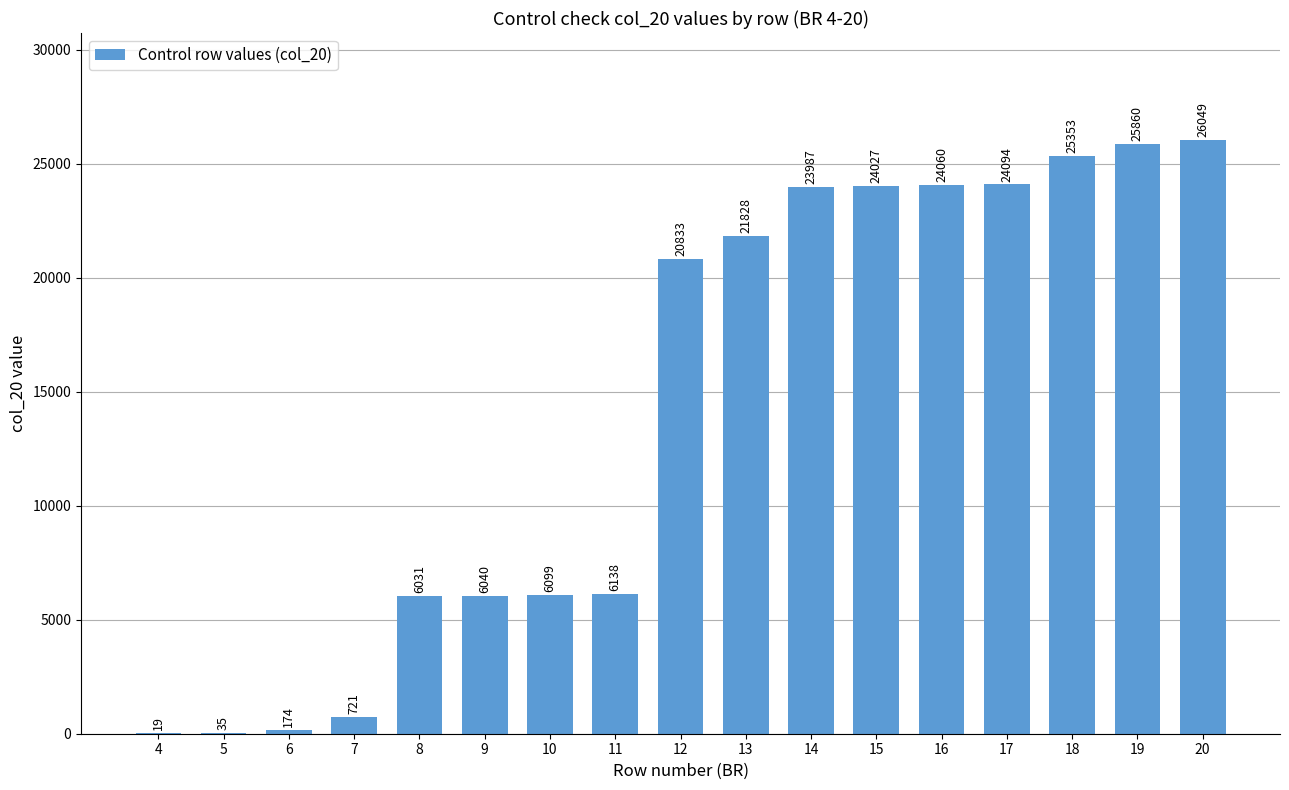

Which has a higher value, 18 or 20?

20